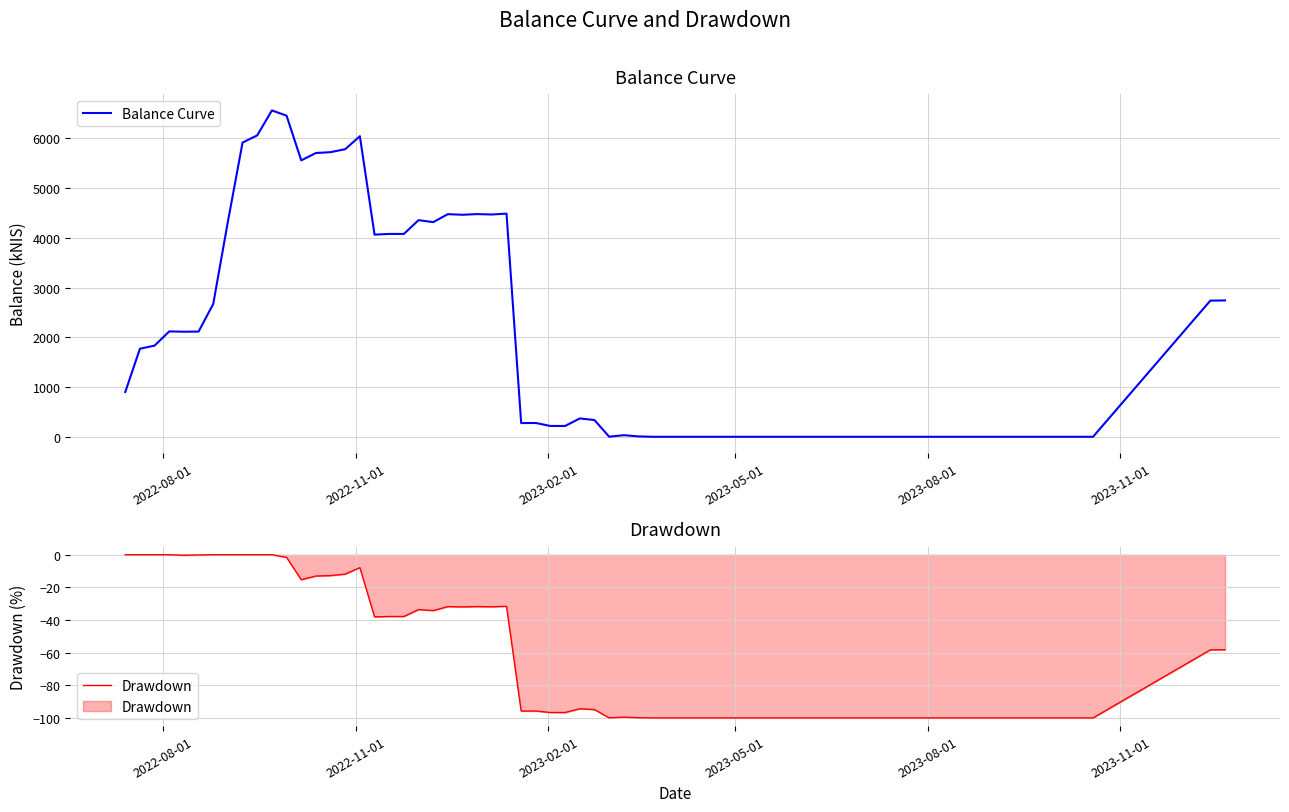

True or false: Drawdown and Balance Curve intersect in this chart.

False